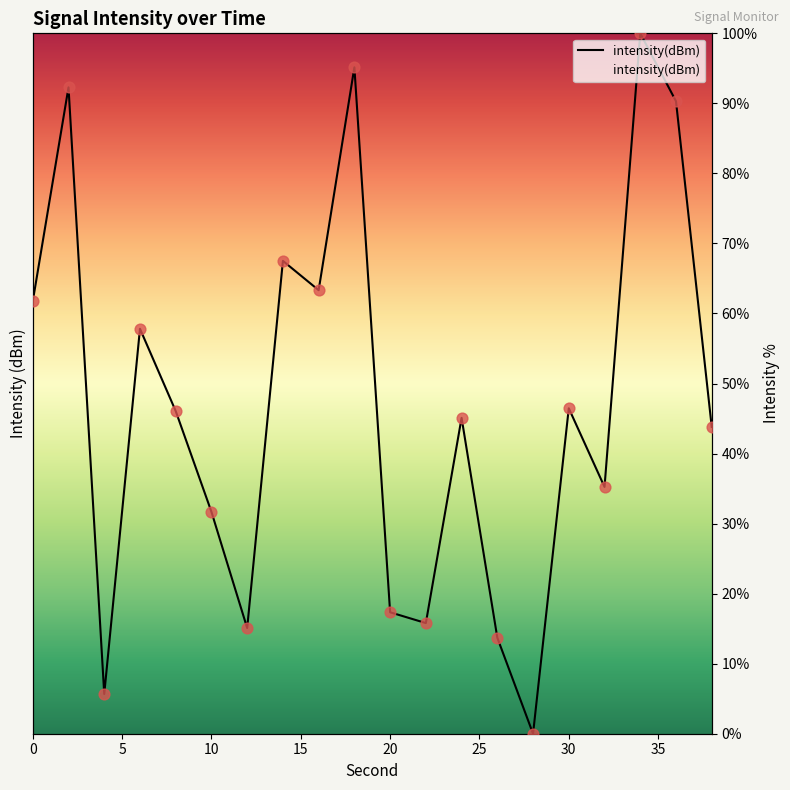

What is the change in value from 4 to 8?

+40.4